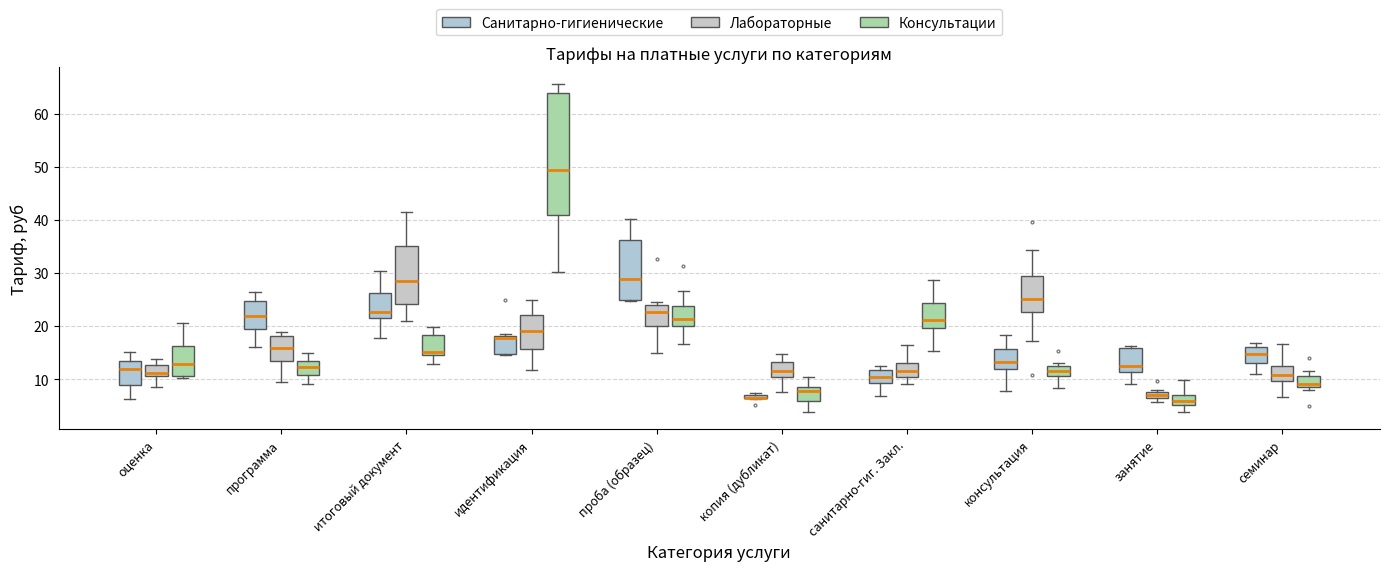

Which box is the tallest, from its lower edge to its upper edge?

идентификация (Консультации)